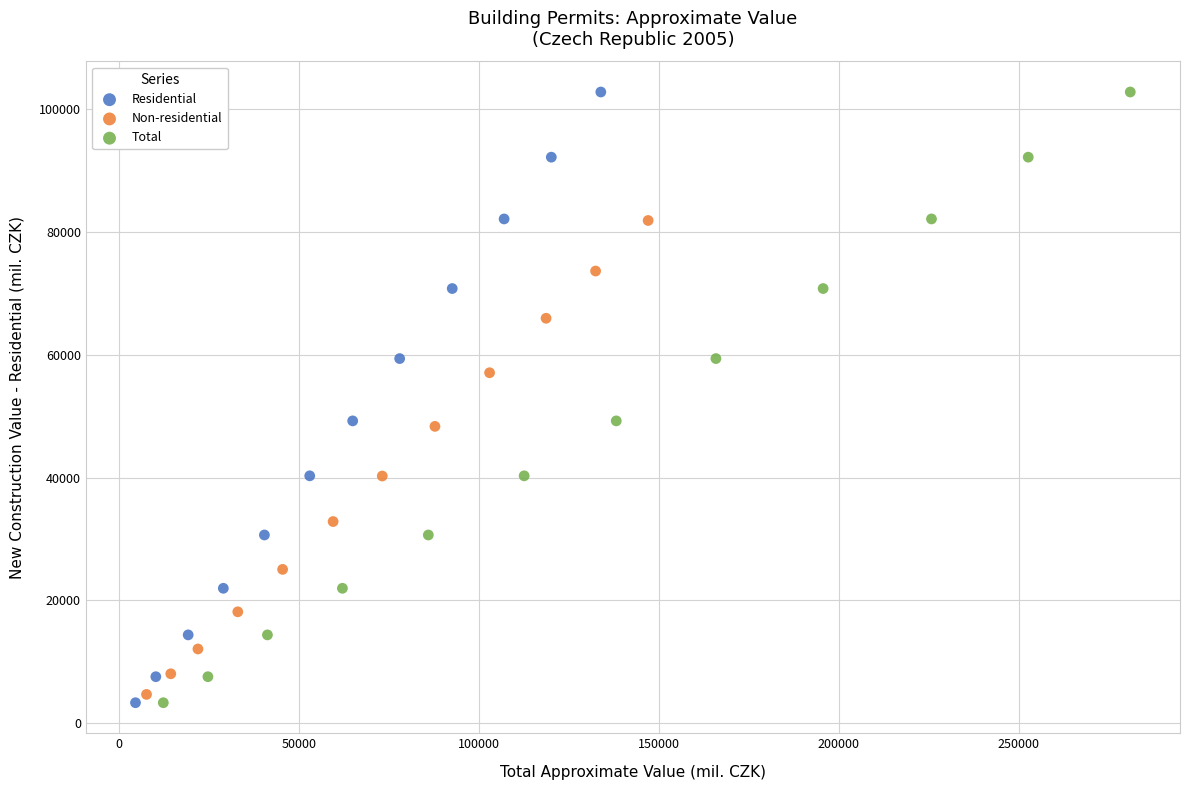

What are all the series names shown in the legend?

Residential, Non-residential, Total